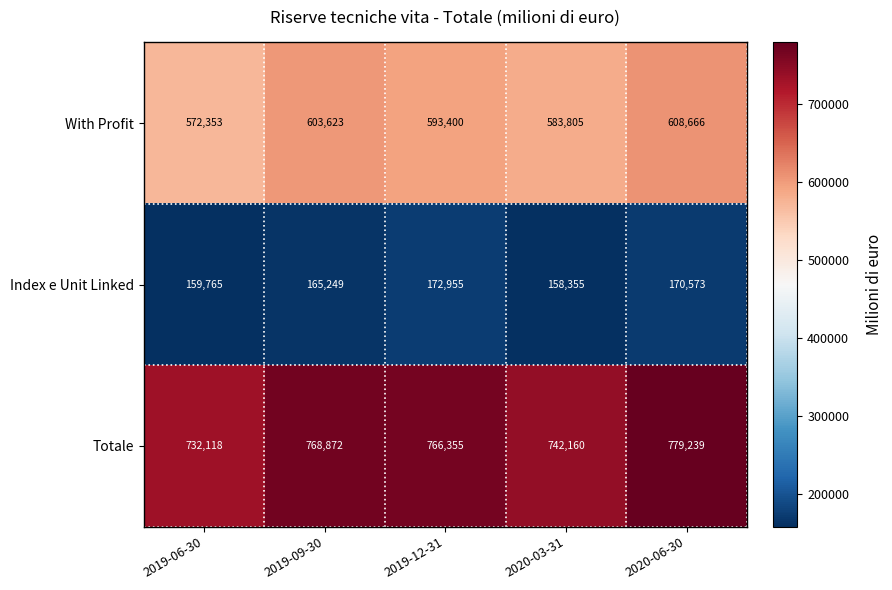

What is the spread (max minus min) of values at 2019-09-30?

603623